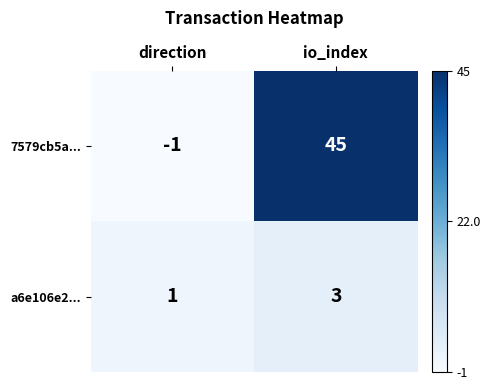

What is the sum of the 7579cb5a... values at direction and io_index?

44